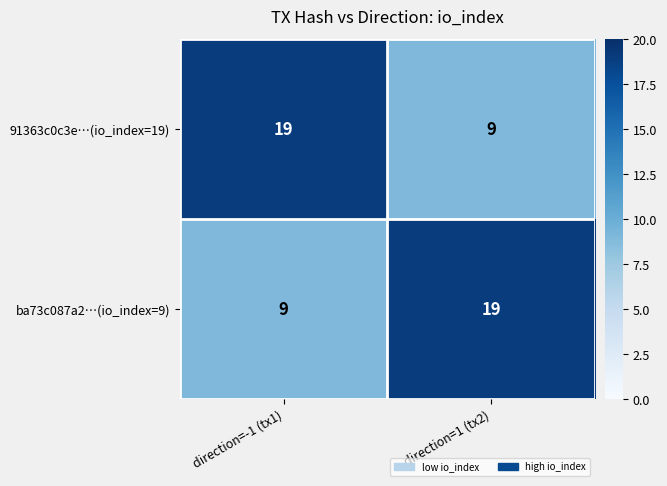

What is the greatest value displayed?

19